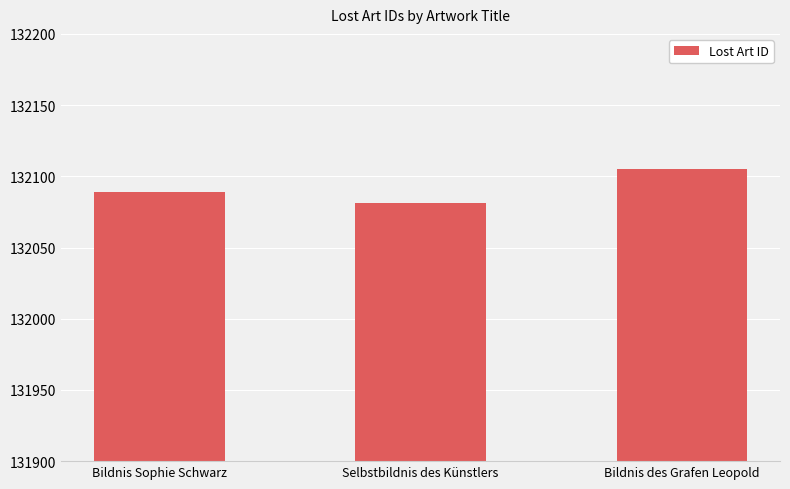

What is the difference between the maximum and second lowest values?

16